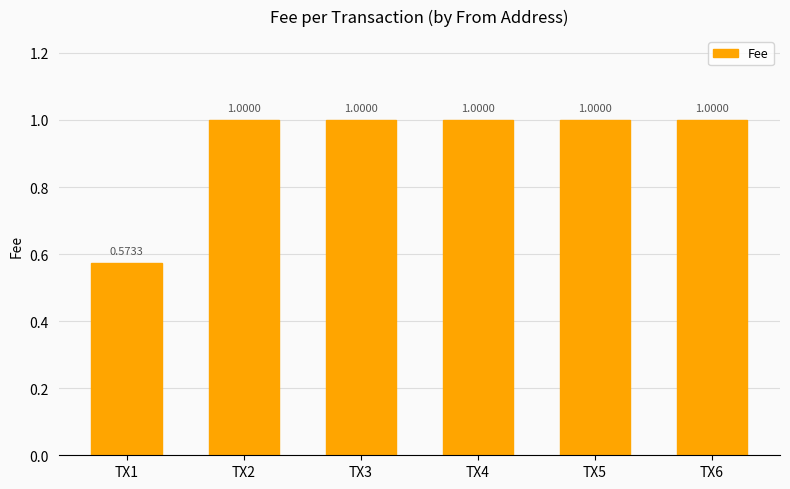

The chart shows a value of 1.0 at TX4. True or false?

True